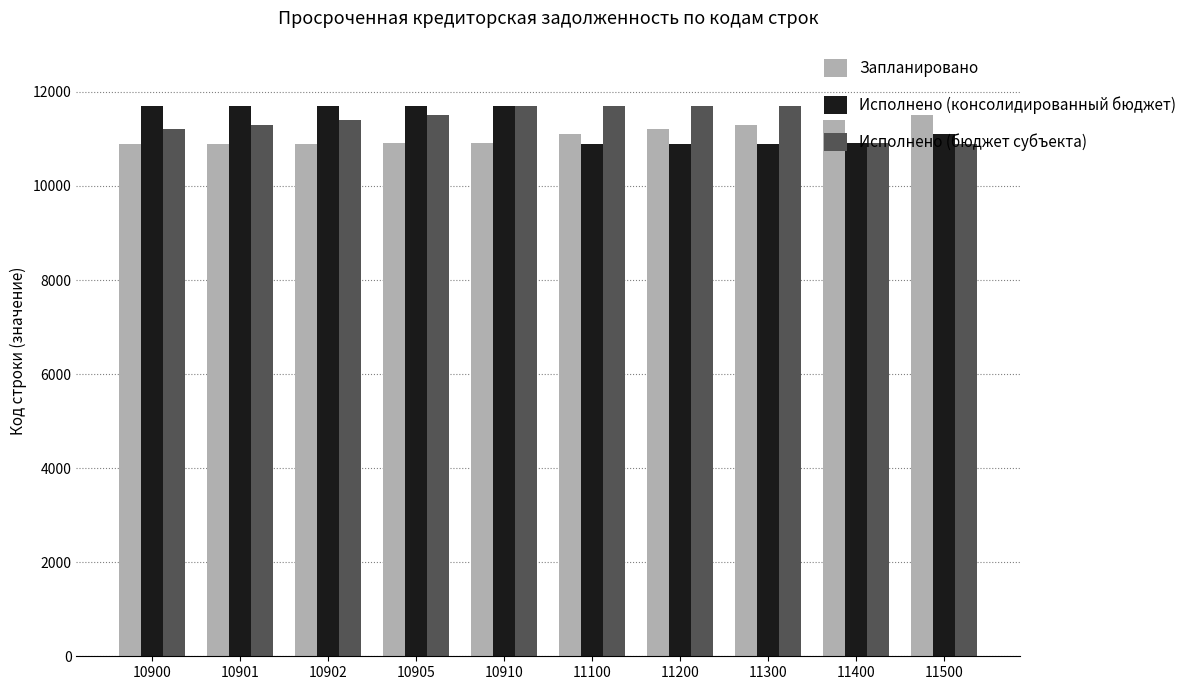

What is the difference between the maximum and minimum values in the Запланировано series?

600